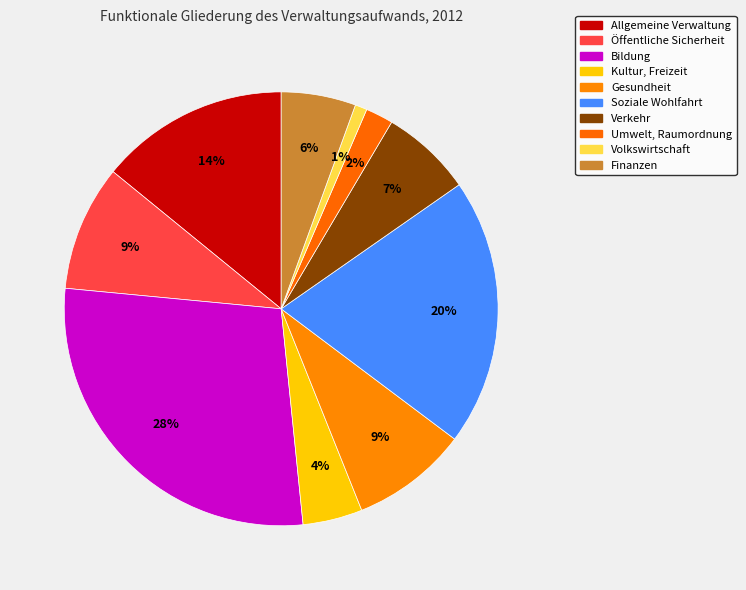

Rank the categories by value from lowest to highest.

Volkswirtschaft, Umwelt, Raumordnung, Kultur, Freizeit, Finanzen, Verkehr, Gesundheit, Öffentliche Sicherheit, Allgemeine Verwaltung, Soziale Wohlfahrt, Bildung